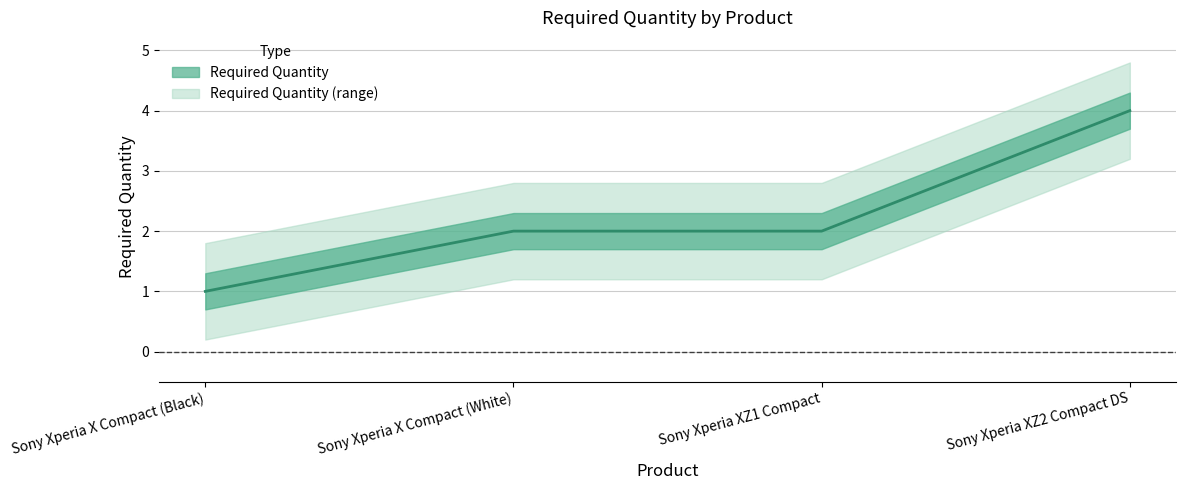

Approximately how many times larger is the value at Sony Xperia XZ1 Compact compared to Sony Xperia XZ2 Compact DS?

0.5